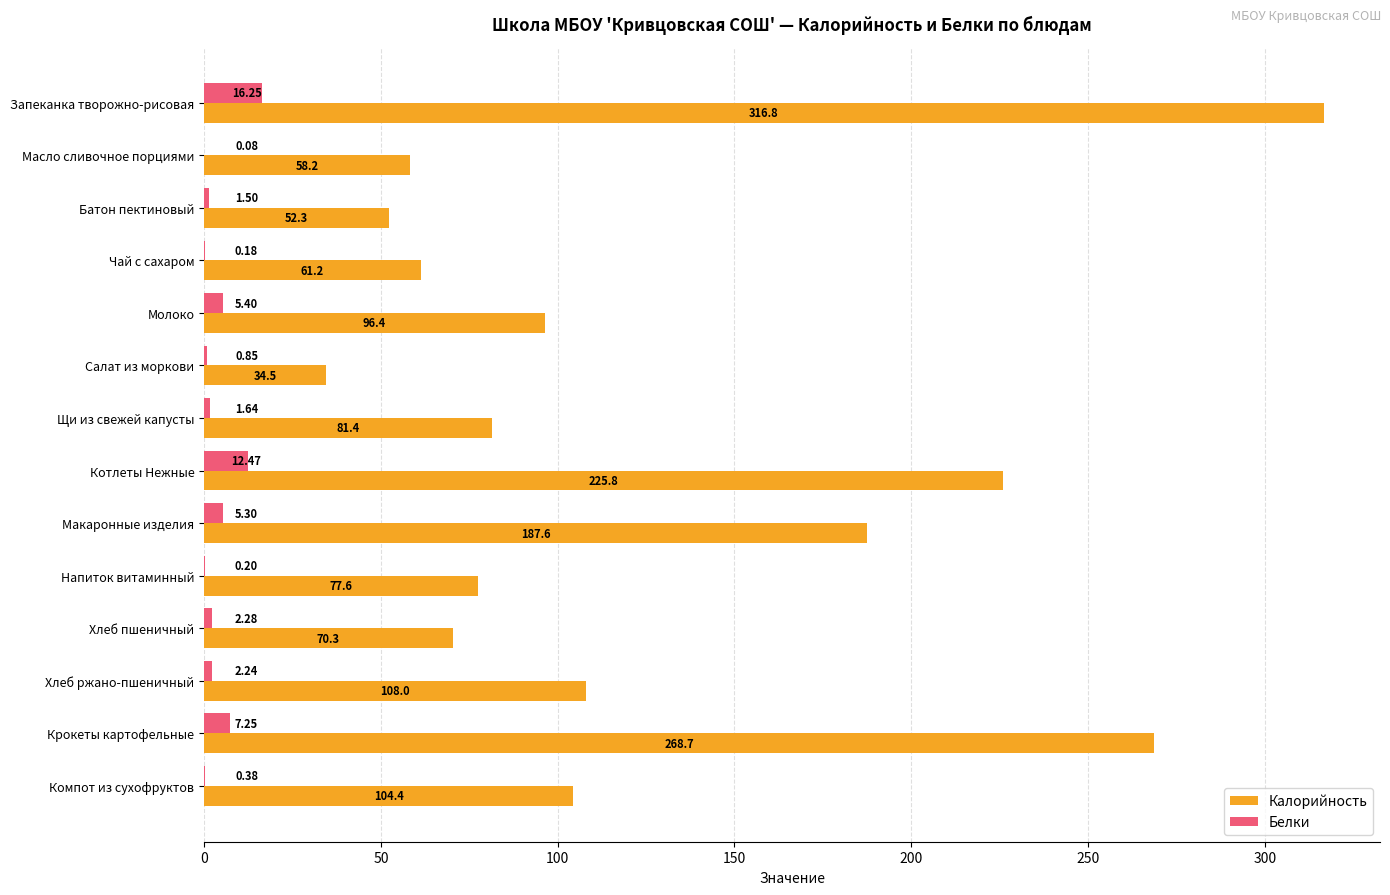

Which category has the highest value in the Белки series?

Запеканка творожно-рисовая